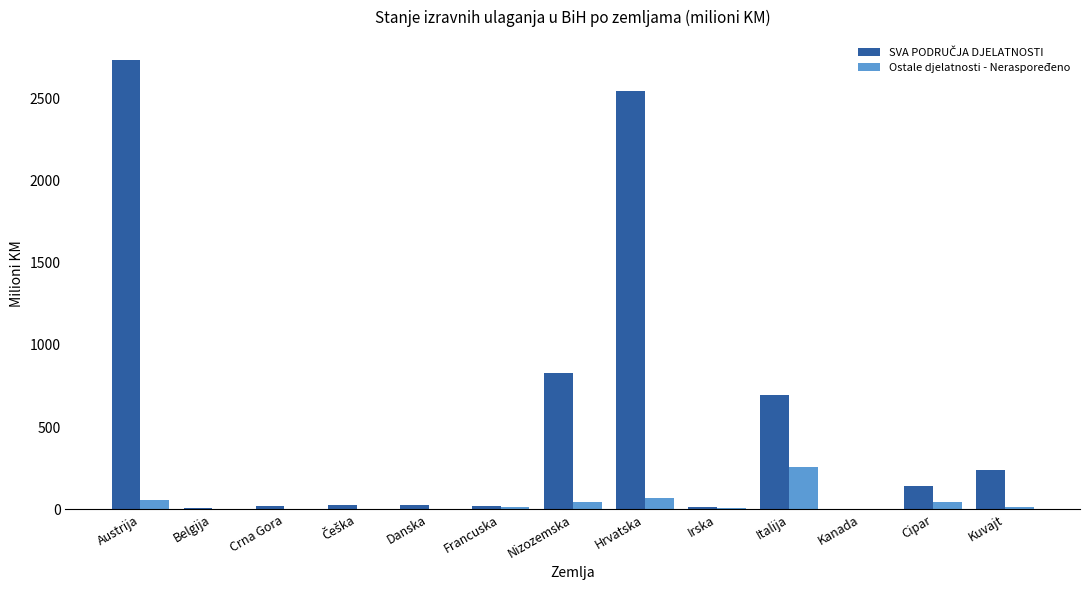

Is it true that Ostale djelatnosti - Neraspoređeno equals 69.4 at Hrvatska?

True